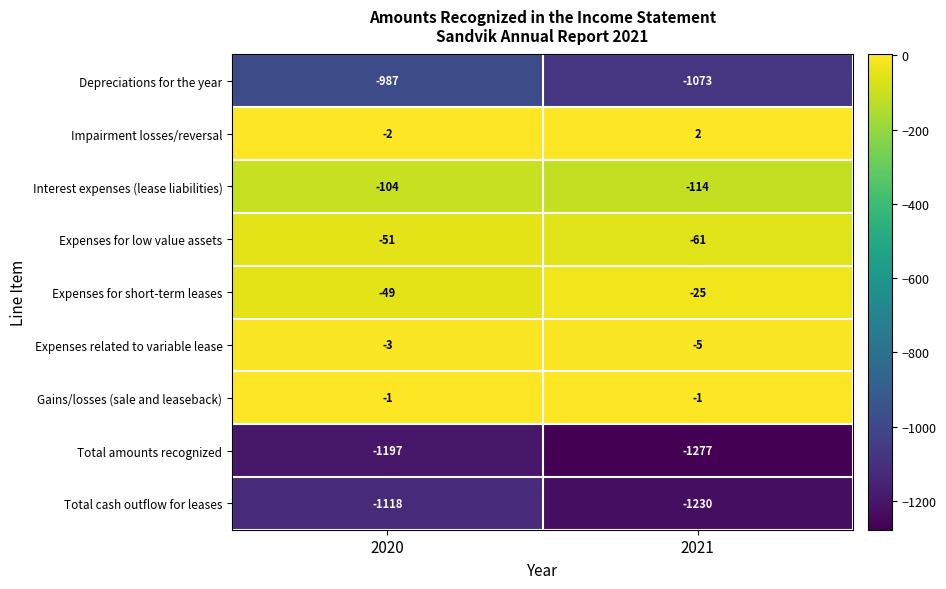

What is the difference between the maximum and minimum values in the Interest expenses (lease liabilities) series?

10